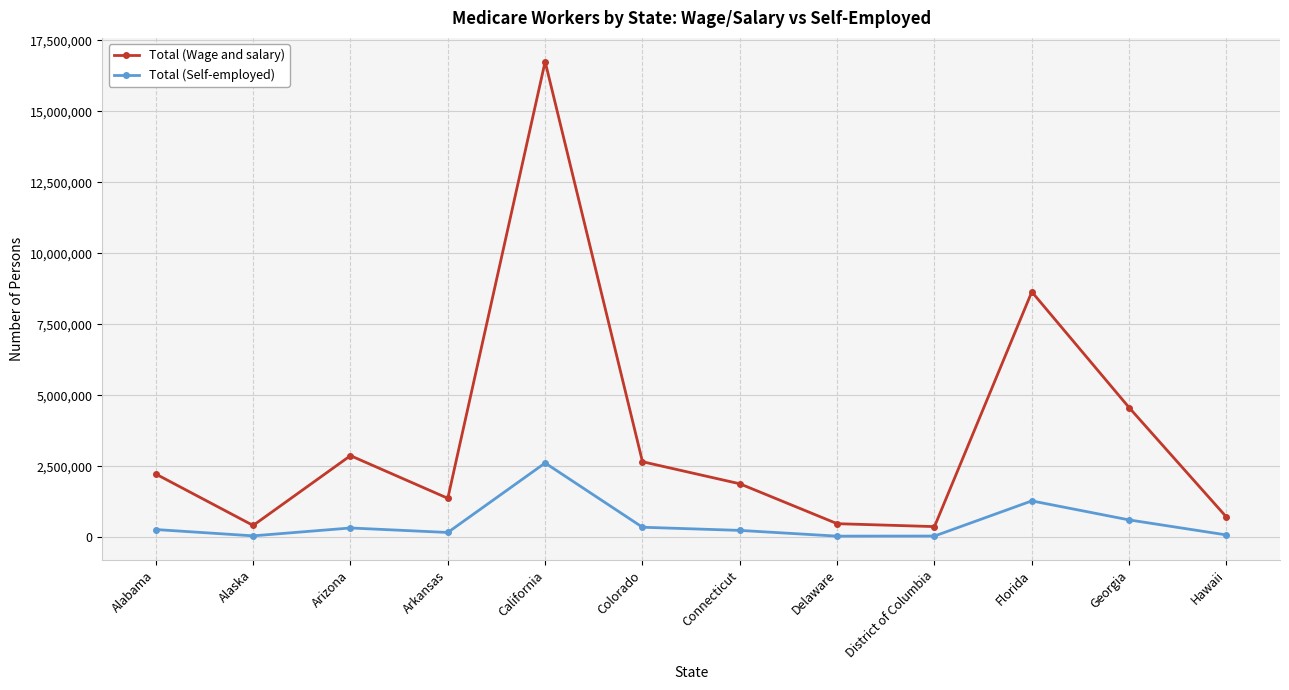

What is the label of the 4th point from the right?

District of Columbia